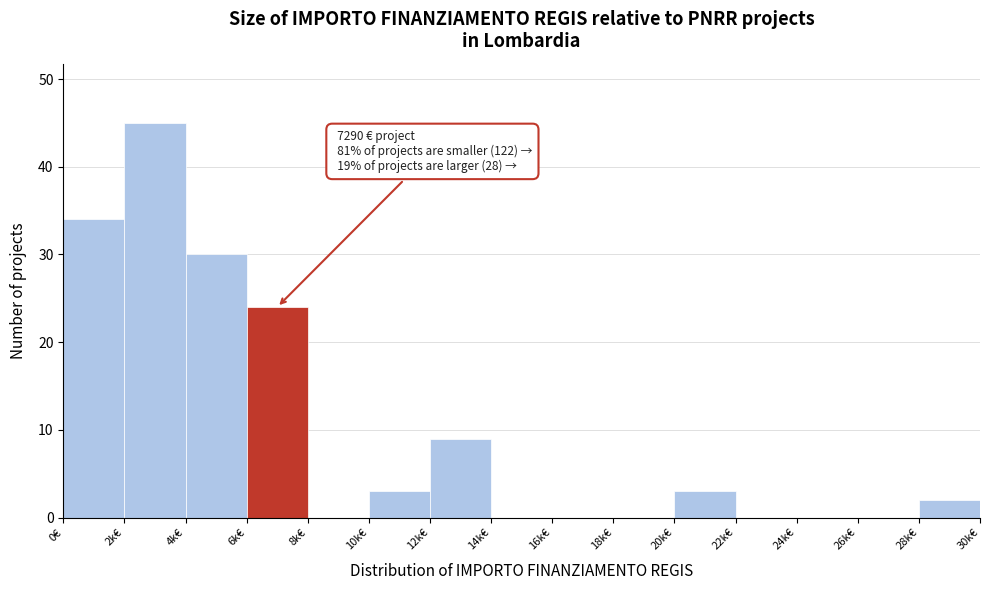

Reading left to right, what are all the values shown in this chart?

0€=34	2k€=45	4k€=30	6k€=24	8k€=0	10k€=3	12k€=9	14k€=0	16k€=0	18k€=0	20k€=3	22k€=0	24k€=0	26k€=0	28k€=2